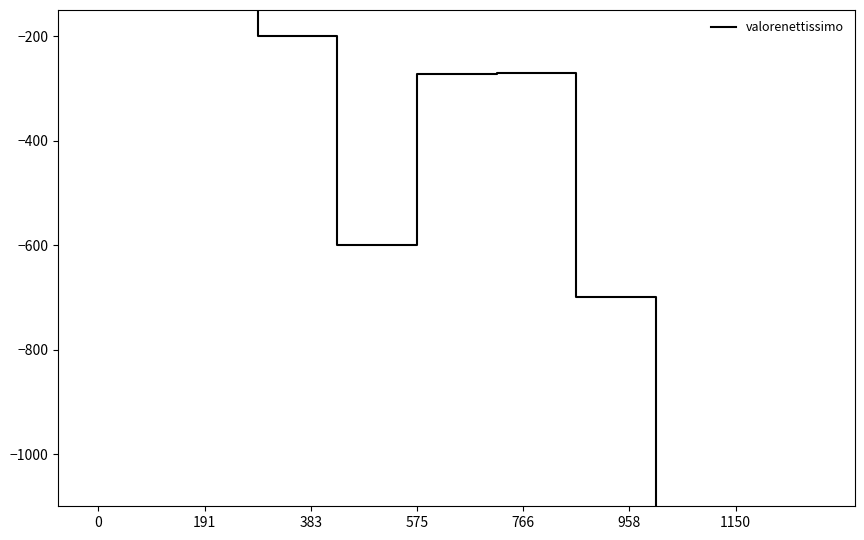

True or false: the data has more than 0 interior local peaks.

True